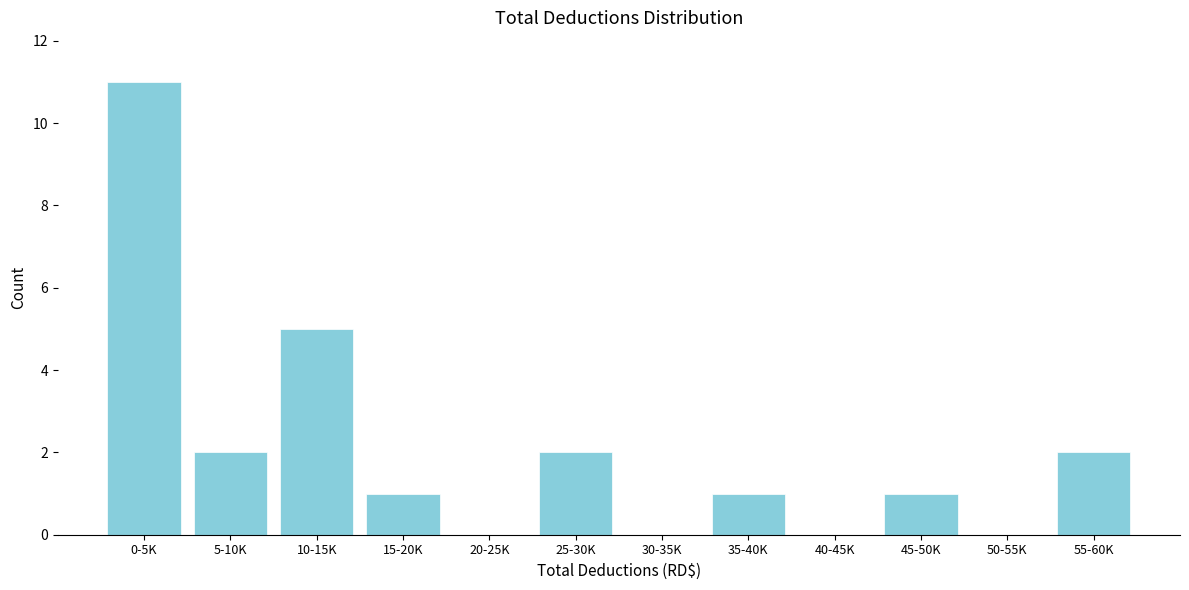

Reading left to right, transcribe all the data shown in this chart.

0-5K=11	5-10K=2	10-15K=5	15-20K=1	20-25K=0	25-30K=2	30-35K=0	35-40K=1	40-45K=0	45-50K=1	50-55K=0	55-60K=2